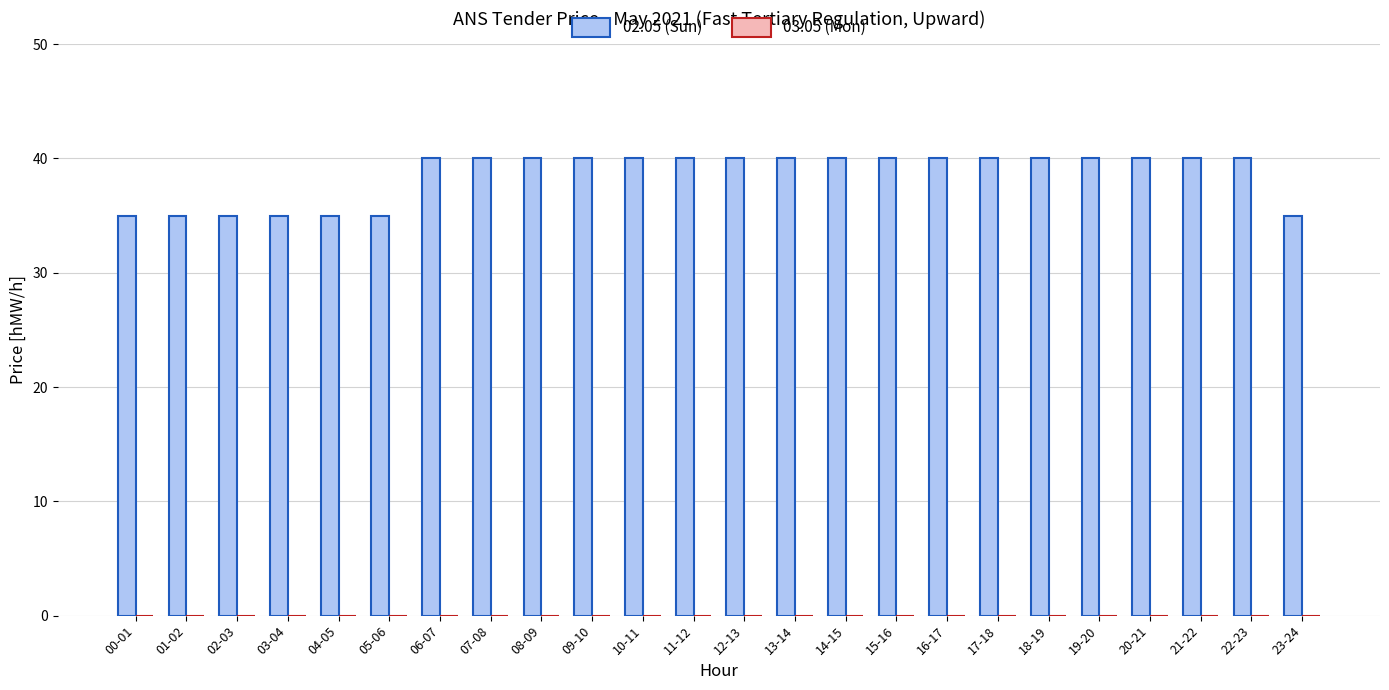

Does the chart contain any negative values?

No